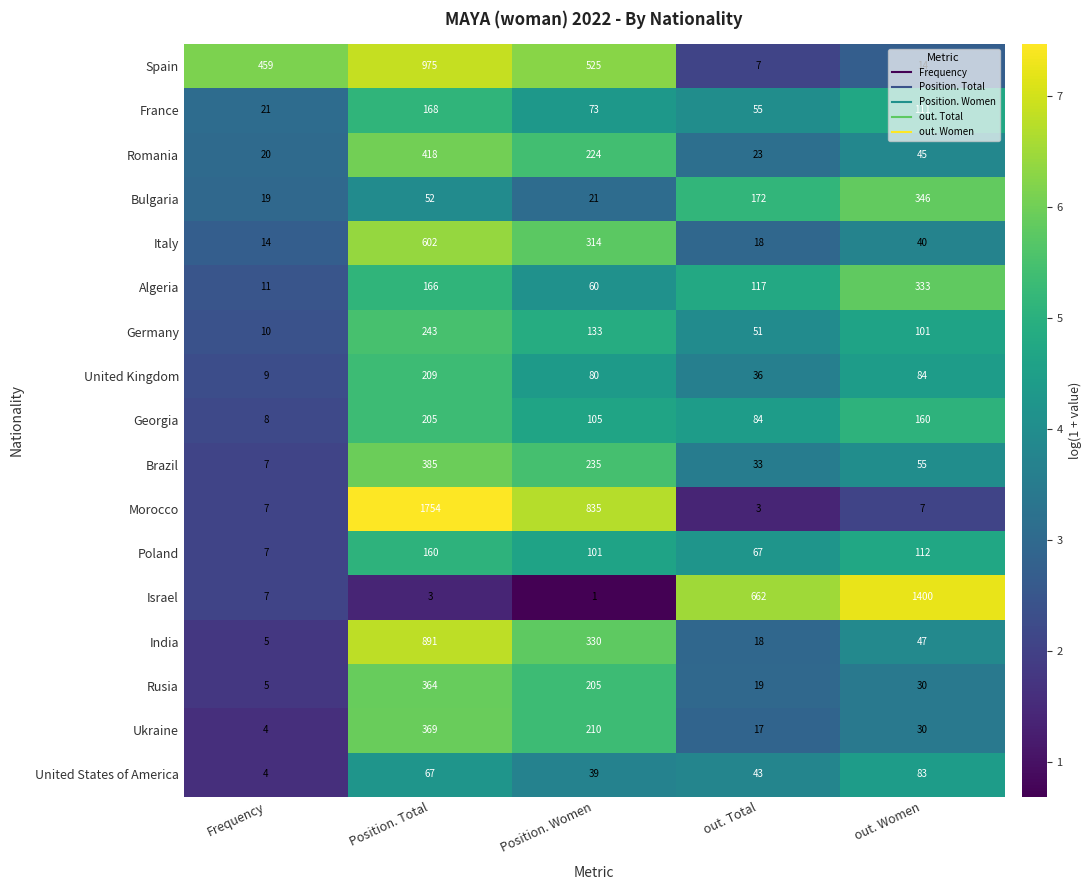

The Georgia series shows 259 at out. Women. True or false?

False